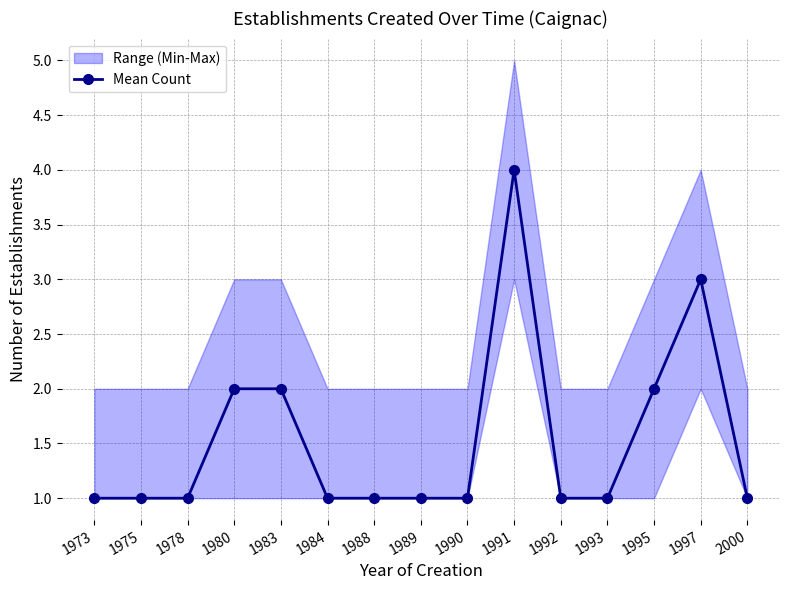

True or false: the data shows 1 at 2000.

False